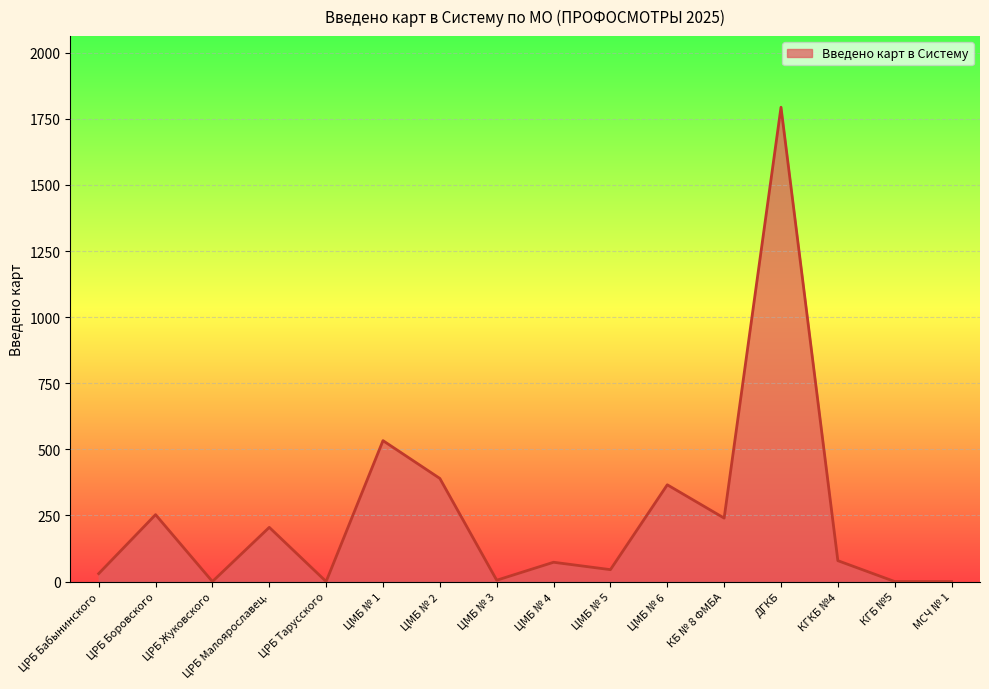

Where does the data first go above 79?

ЦРБ Боровского